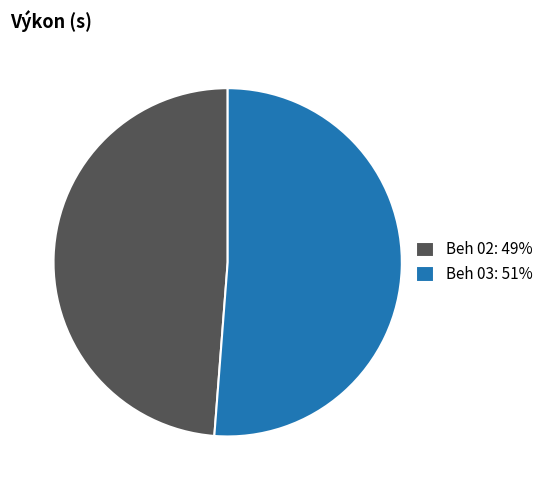

What is the smallest slice in the pie chart?

Beh 02